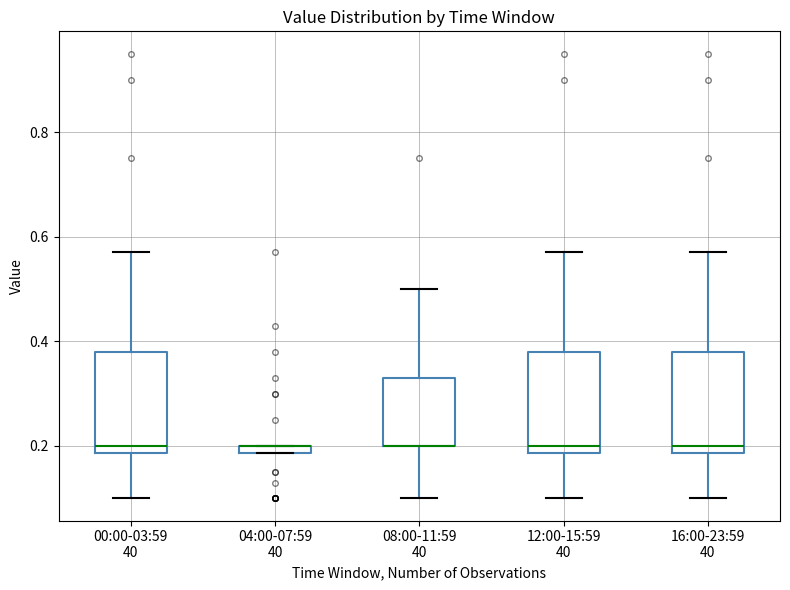

Where is the lower edge of the box for 04:00-07:59 40 on the y-axis? The values are not printed on the chart, so give them approximately, as read against the axis.

0.18